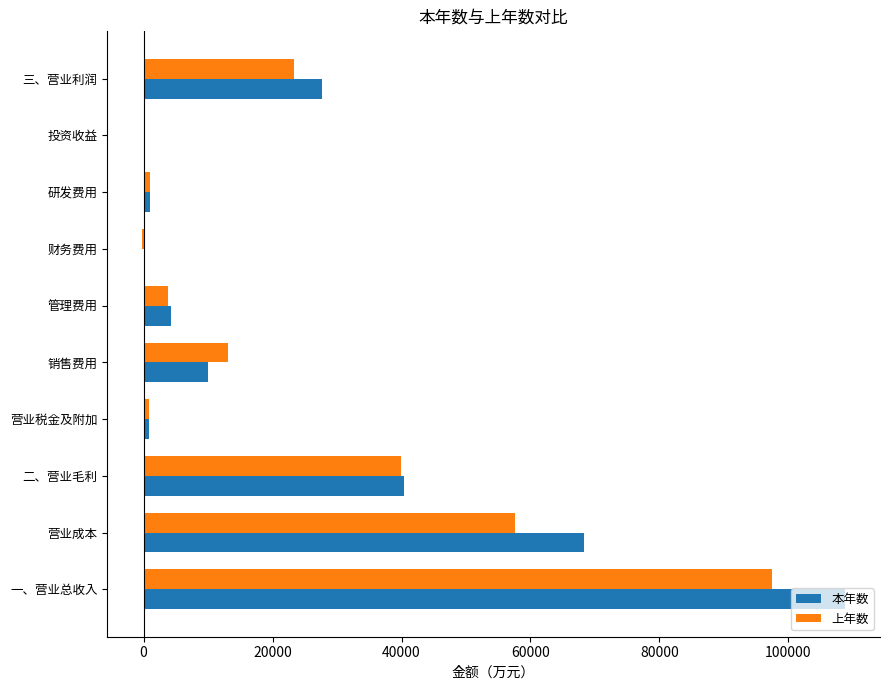

Between 一、营业总收入 and 二、营业毛利, which series saw the biggest shift?

本年数